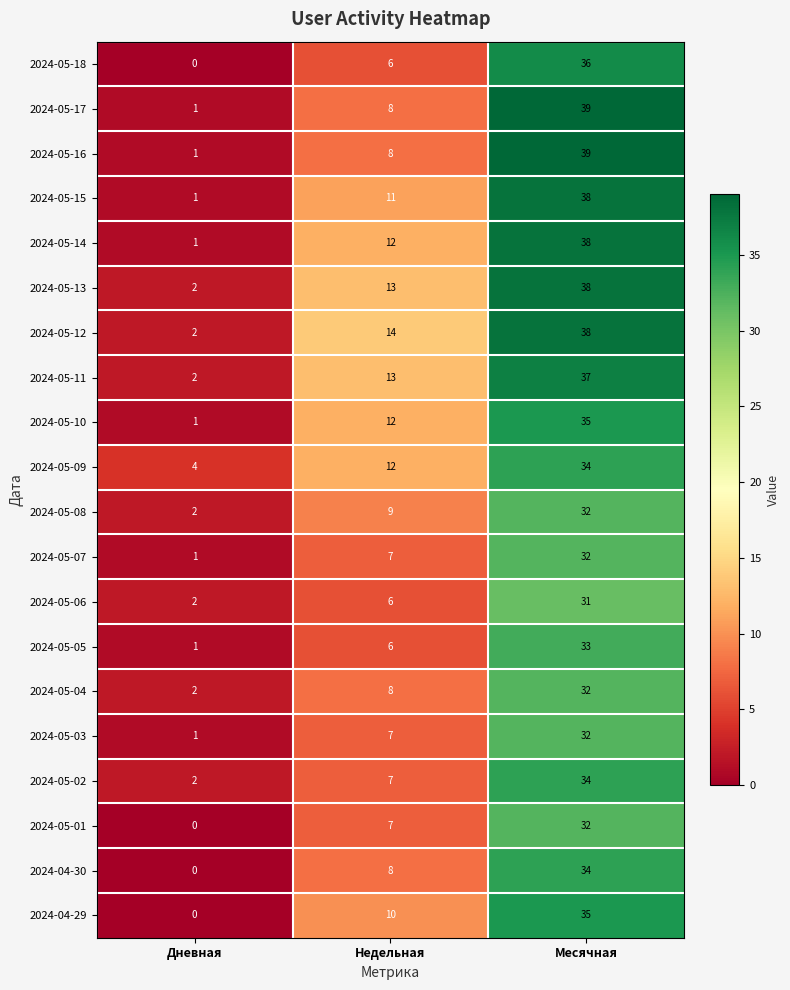

How many 2024-04-29 values are between 0 and 35?

3